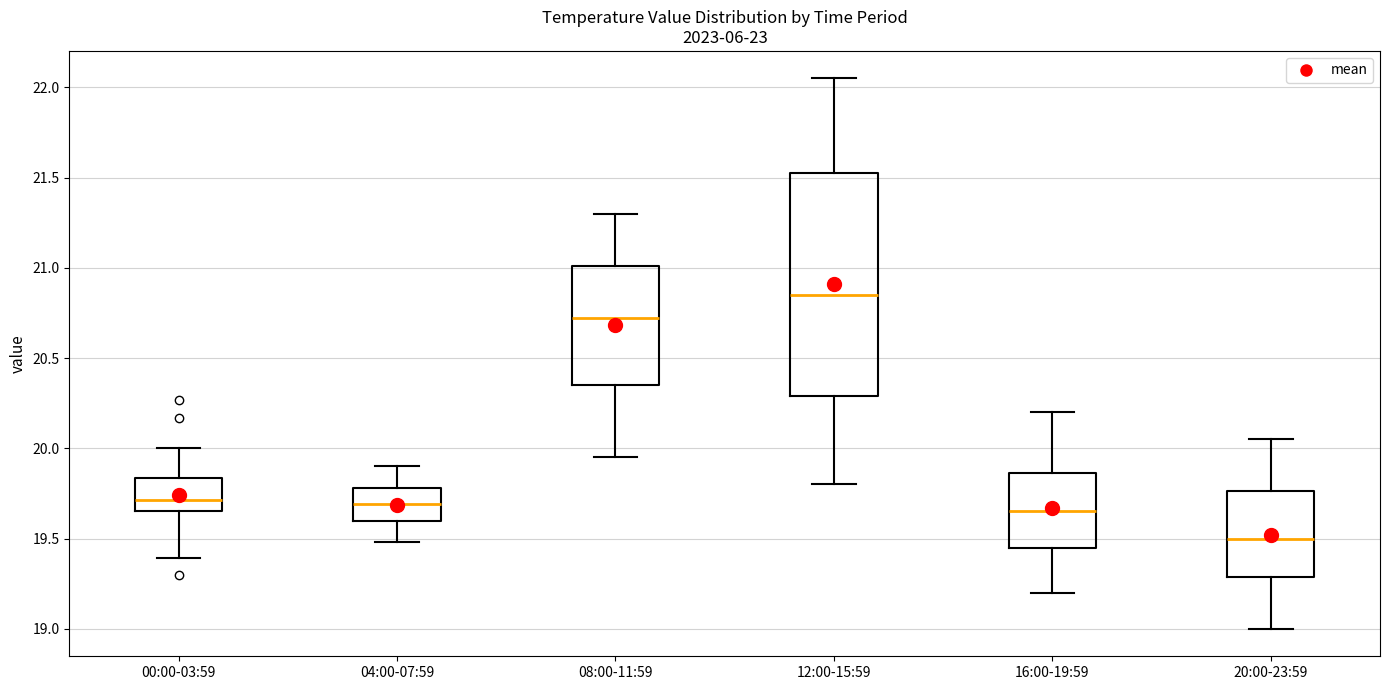

Where is the lower edge of the box for 16:00-19:59 on the y-axis? The values are not printed on the chart, so give them approximately, as read against the axis.

19.45